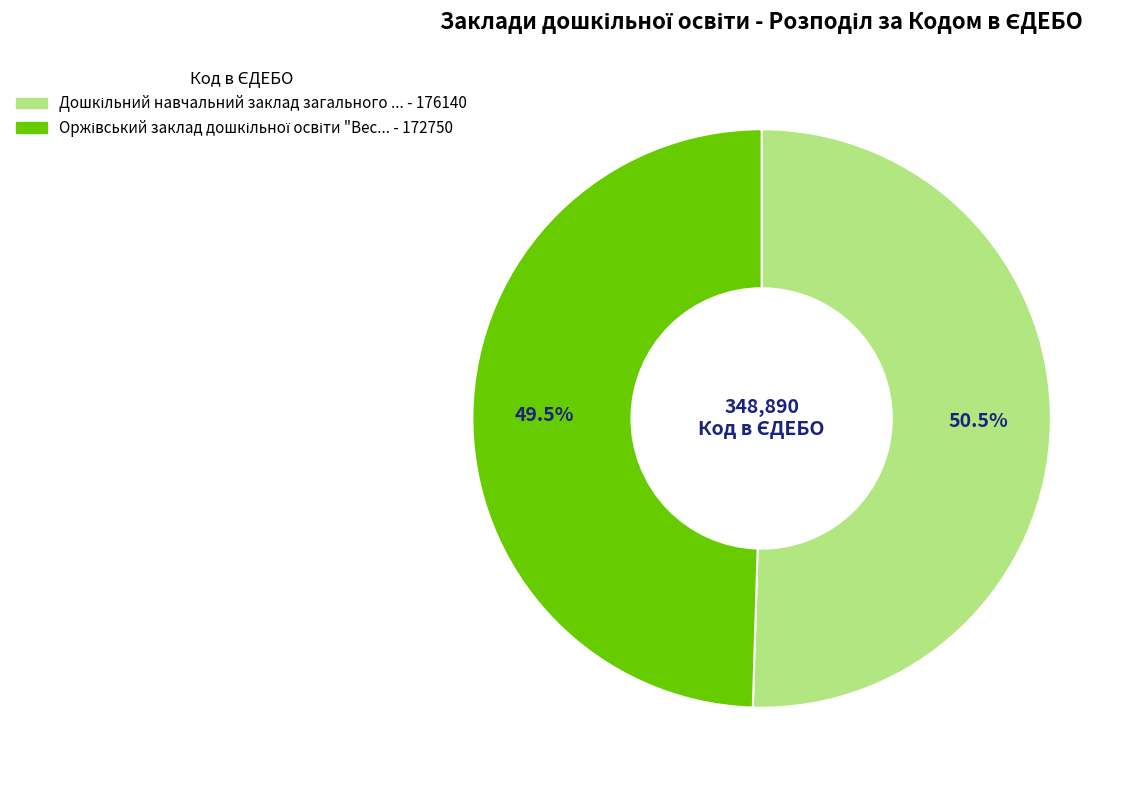

Is there any slice that represents more than half of the pie?

Yes